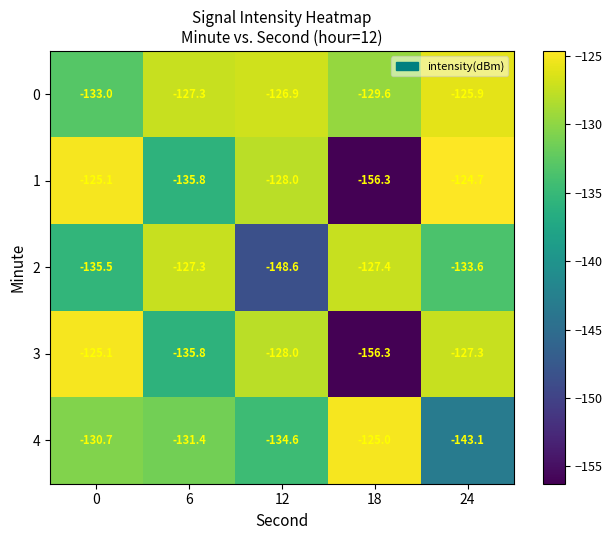

Is the value of 3 at 24 greater than the value of 2 at 24?

Yes